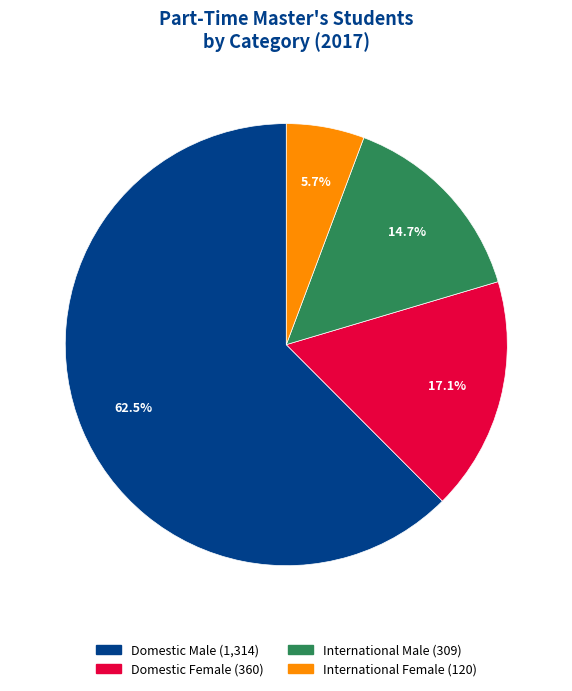

To the nearest percent, what is the difference between the International Female and Domestic Male slice percentages?

57%